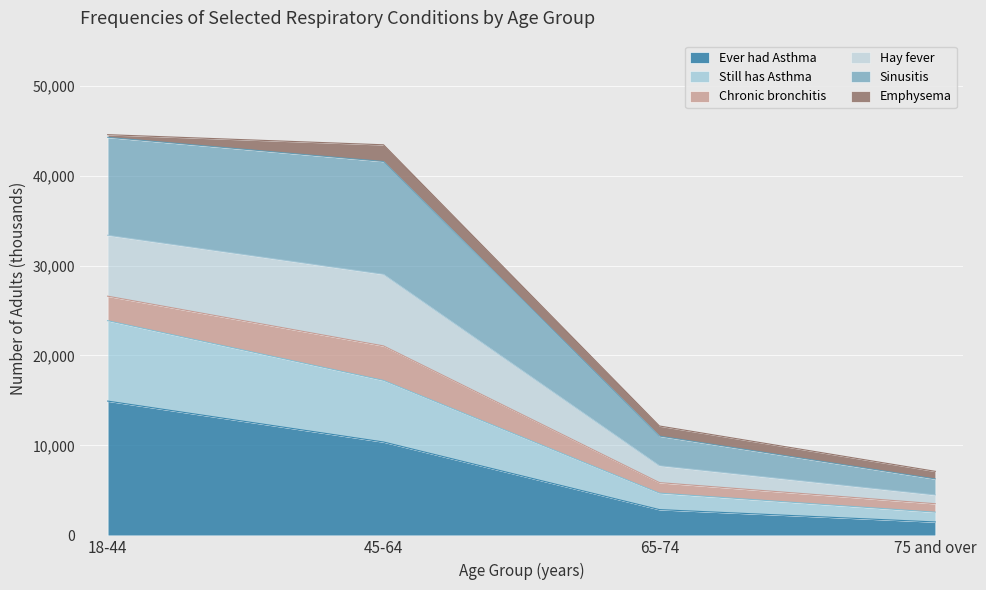

What are all the series names shown in the legend?

Ever had Asthma, Still has Asthma, Chronic bronchitis, Hay fever, Sinusitis, Emphysema